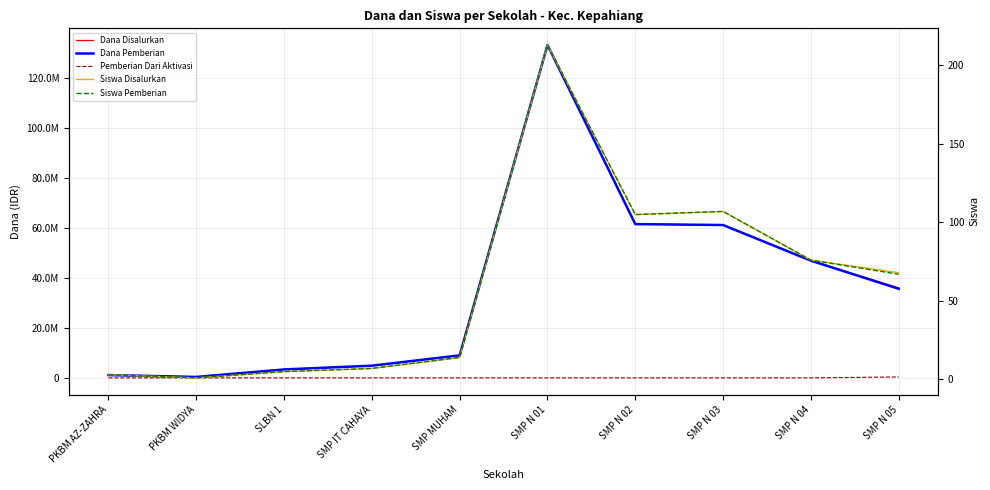

Between SMP N 05 and SMP N 03, which is larger?

SMP N 03